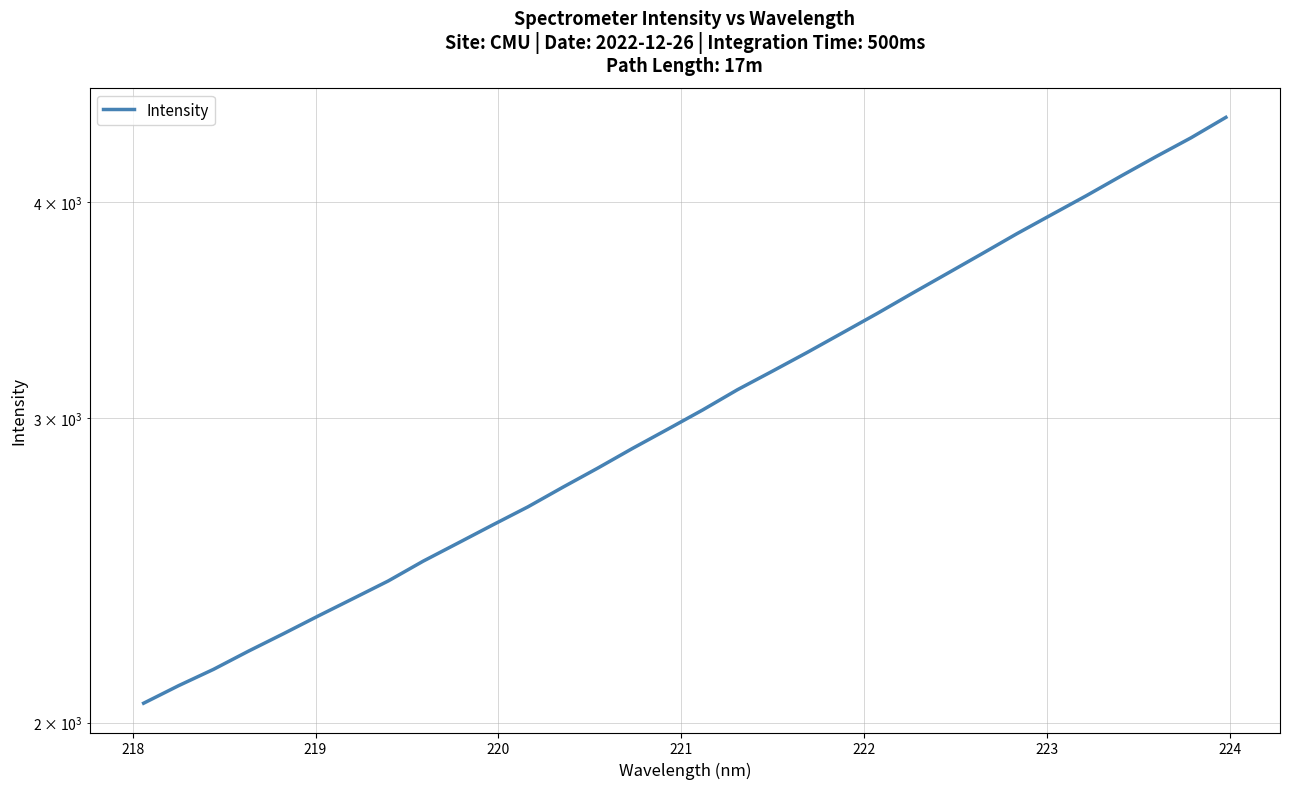

What is the average value?

3088.8